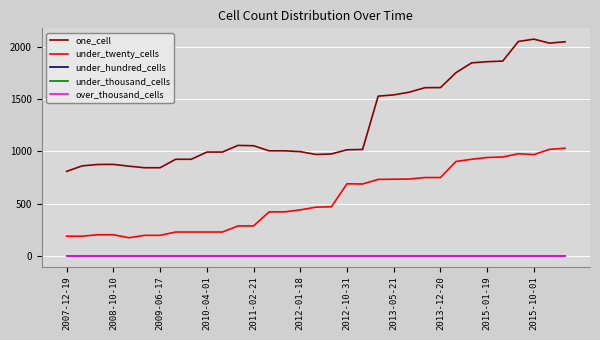

Where is under_thousand_cells nearest to the value 0?

2007-12-19